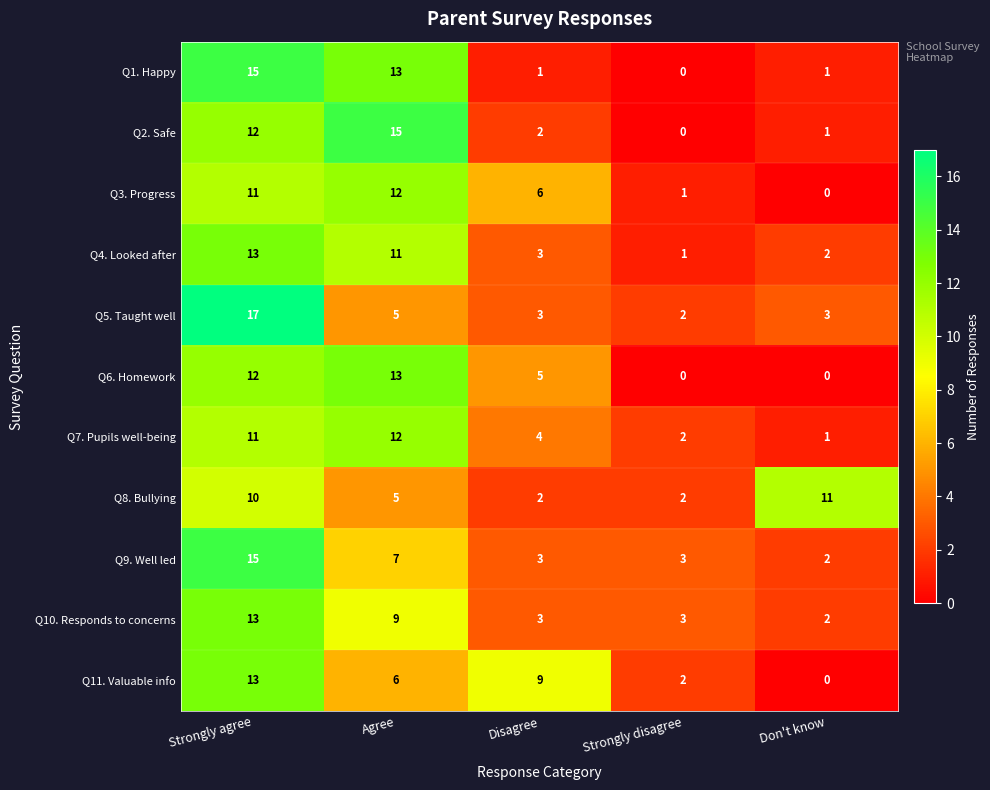

What is the maximum value for Q10. Responds to concerns?

13